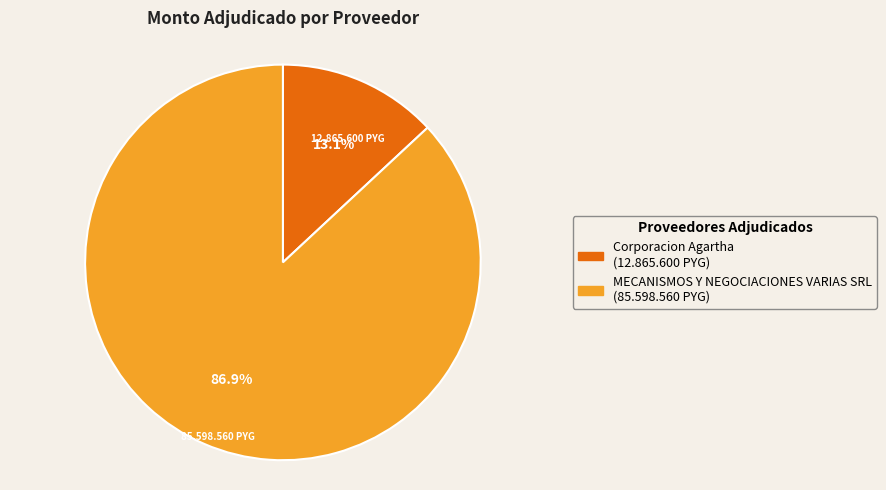

To the nearest percent, what percentage of the pie is Corporacion Agartha?

13%